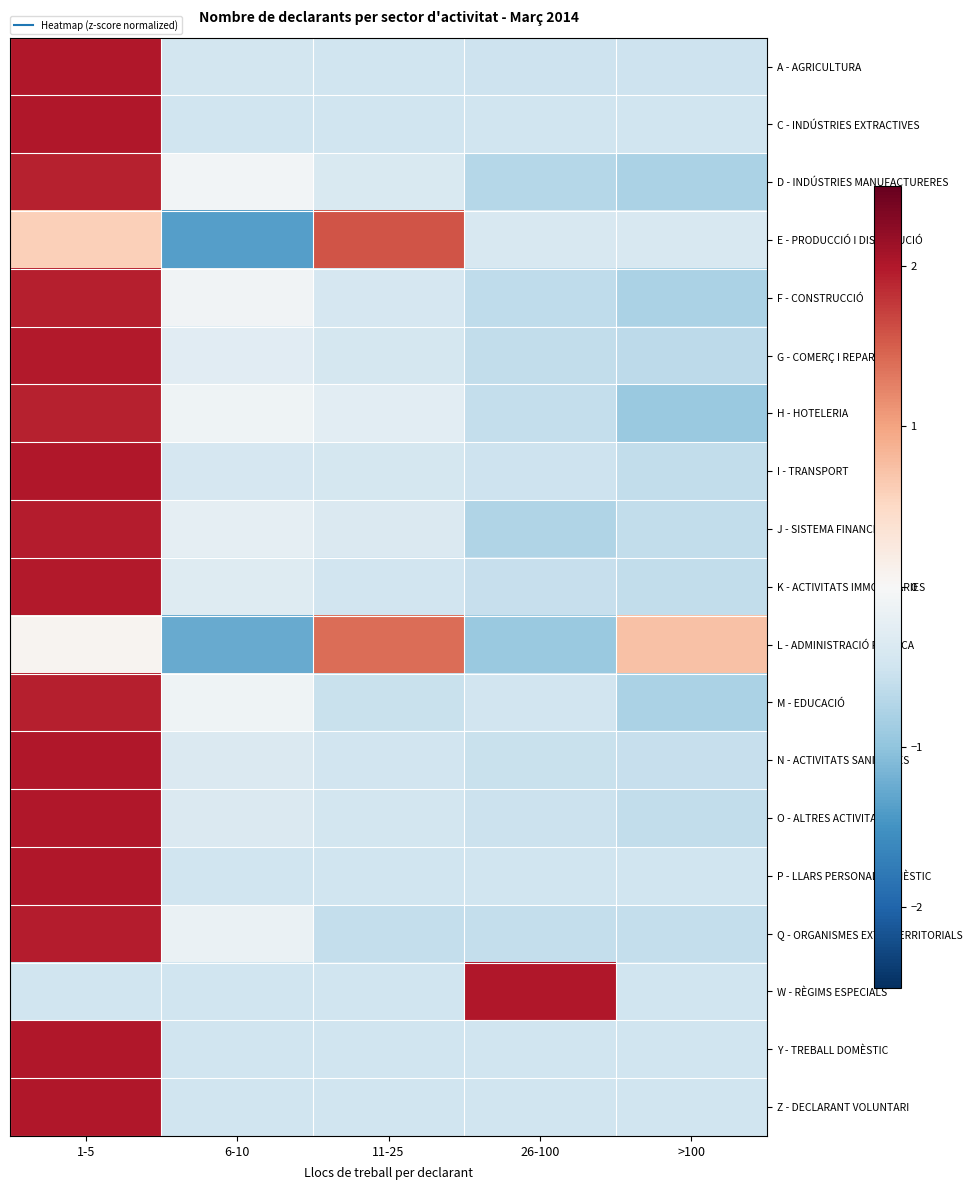

Reading left to right, what are all the values shown in this chart?

A - AGRICULTURA: 1-5=2.0	6-10=-0.5	11-25=-0.5	26-100=-0.5	>100=-0.5
C - INDÚSTRIES EXTRACTIVES: 1-5=2.0	6-10=-0.5	11-25=-0.5	26-100=-0.5	>100=-0.5
D - INDÚSTRIES MANUFACTURERES: 1-5=1.9	6-10=-0.1	11-25=-0.4	26-100=-0.7	>100=-0.8
E - PRODUCCIÓ I DISTRIBUCIÓ: 1-5=0.6	6-10=-1.4	11-25=1.6	26-100=-0.4	>100=-0.4
F - CONSTRUCCIÓ: 1-5=1.9	6-10=-0.1	11-25=-0.4	26-100=-0.6	>100=-0.8
G - COMERÇ I REPARACIÓ: 1-5=2.0	6-10=-0.3	11-25=-0.4	26-100=-0.6	>100=-0.6
H - HOTELERIA: 1-5=1.9	6-10=-0.1	11-25=-0.3	26-100=-0.6	>100=-0.9
I - TRANSPORT: 1-5=2.0	6-10=-0.4	11-25=-0.4	26-100=-0.5	>100=-0.6
J - SISTEMA FINANCER: 1-5=2.0	6-10=-0.2	11-25=-0.4	26-100=-0.8	>100=-0.6
K - ACTIVITATS IMMOBILIÀRIES: 1-5=2.0	6-10=-0.3	11-25=-0.5	26-100=-0.6	>100=-0.6
L - ADMINISTRACIÓ PÚBLICA: 1-5=0.1	6-10=-1.3	11-25=1.4	26-100=-0.9	>100=0.7
M - EDUCACIÓ: 1-5=2.0	6-10=-0.1	11-25=-0.6	26-100=-0.5	>100=-0.8
N - ACTIVITATS SANITÀRIES: 1-5=2.0	6-10=-0.4	11-25=-0.5	26-100=-0.6	>100=-0.6
O - ALTRES ACTIVITATS: 1-5=2.0	6-10=-0.4	11-25=-0.5	26-100=-0.5	>100=-0.6
P - LLARS PERSONAL DOMÈSTIC: 1-5=2.0	6-10=-0.5	11-25=-0.5	26-100=-0.5	>100=-0.5
Q - ORGANISMES EXTRATERRITORIALS: 1-5=2.0	6-10=-0.2	11-25=-0.6	26-100=-0.6	>100=-0.6
W - RÈGIMS ESPECIALS: 1-5=-0.5	6-10=-0.5	11-25=-0.5	26-100=2.0	>100=-0.5
Y - TREBALL DOMÈSTIC: 1-5=2.0	6-10=-0.5	11-25=-0.5	26-100=-0.5	>100=-0.5
Z - DECLARANT VOLUNTARI: 1-5=2.0	6-10=-0.5	11-25=-0.5	26-100=-0.5	>100=-0.5